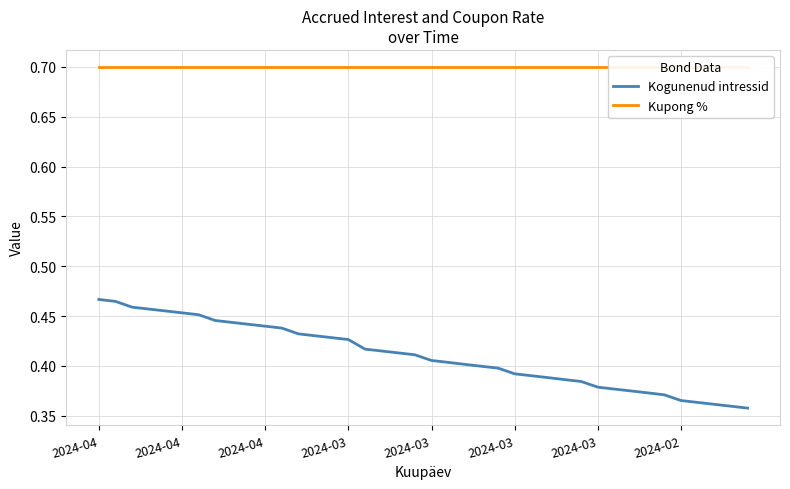

Rank the categories by Kupong % value from highest to lowest.

2024-04, 2024-04, 2024-04, 2024-03, 2024-03, 2024-03, 2024-03, 2024-02, 8, 9, 10, 11, 12, 13, 14, 15, 16, 17, 18, 19, 20, 21, 22, 23, 24, 25, 26, 27, 28, 29, 30, 31, 32, 33, 34, 35, 36, 37, 38, 39